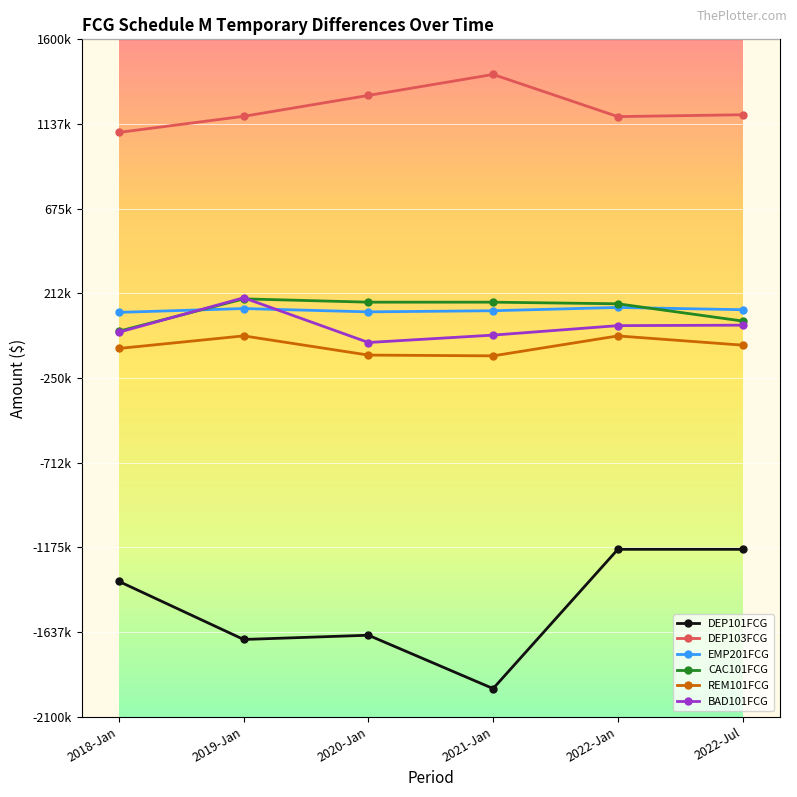

Rank the series at 2021-Jan from highest to lowest value.

DEP103FCG, CAC101FCG, EMP201FCG, BAD101FCG, REM101FCG, DEP101FCG